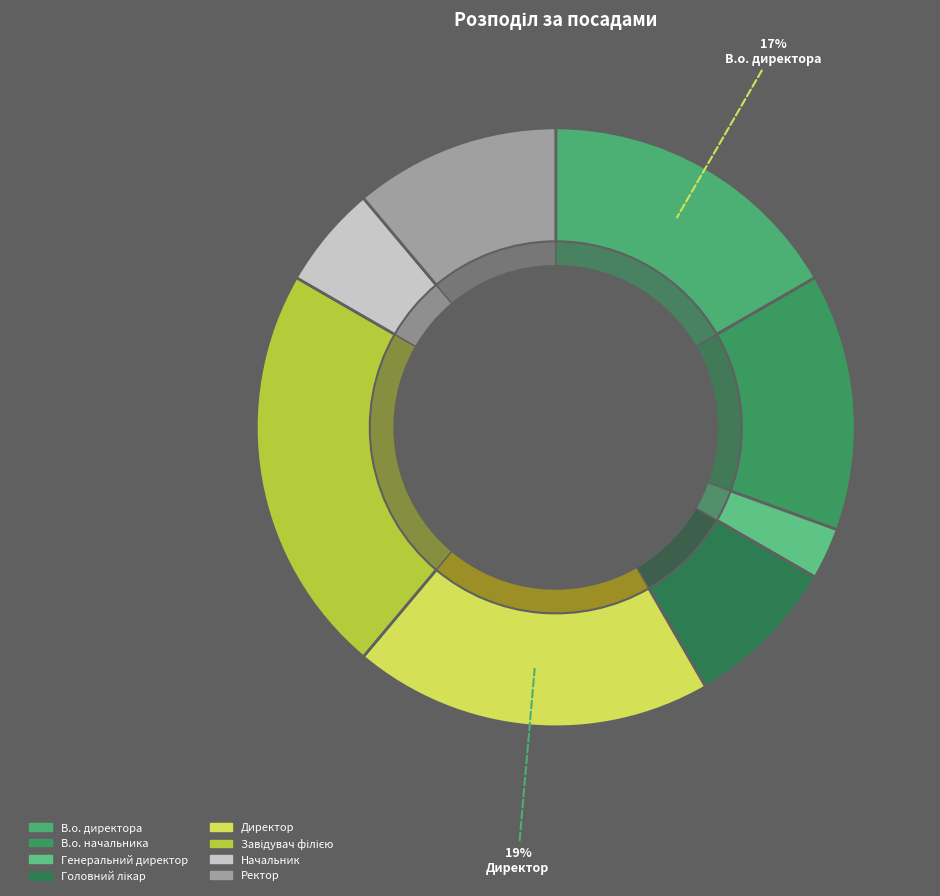

True or false: В.о. начальника accounts for 3% of the total.

False